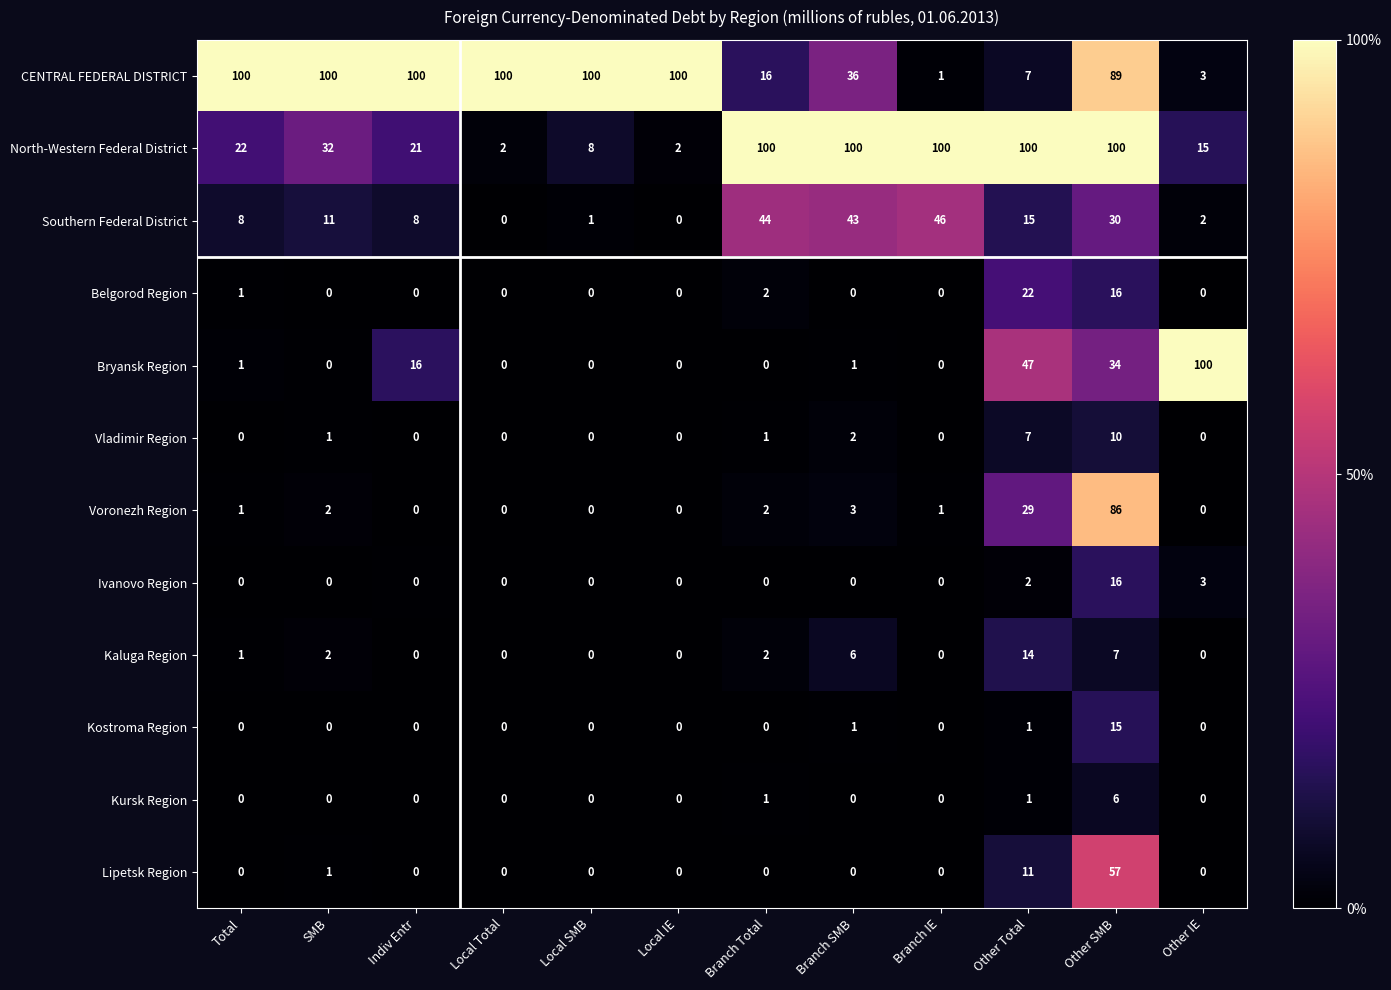

What is the difference between the maximum and minimum values in the North-Western Federal District series?

98